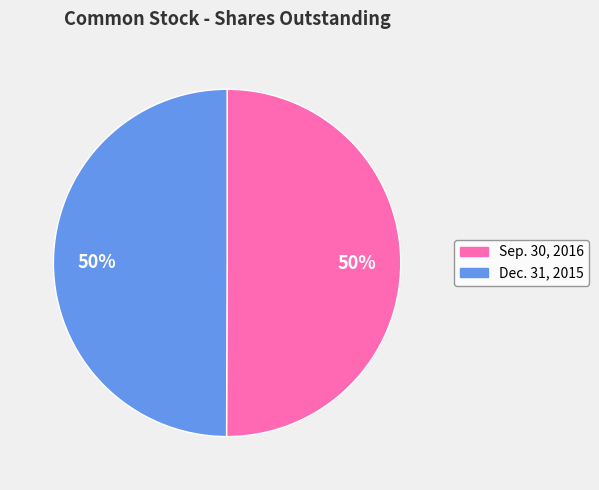

Is it true that Sep. 30, 2016 is 57% of the pie?

False